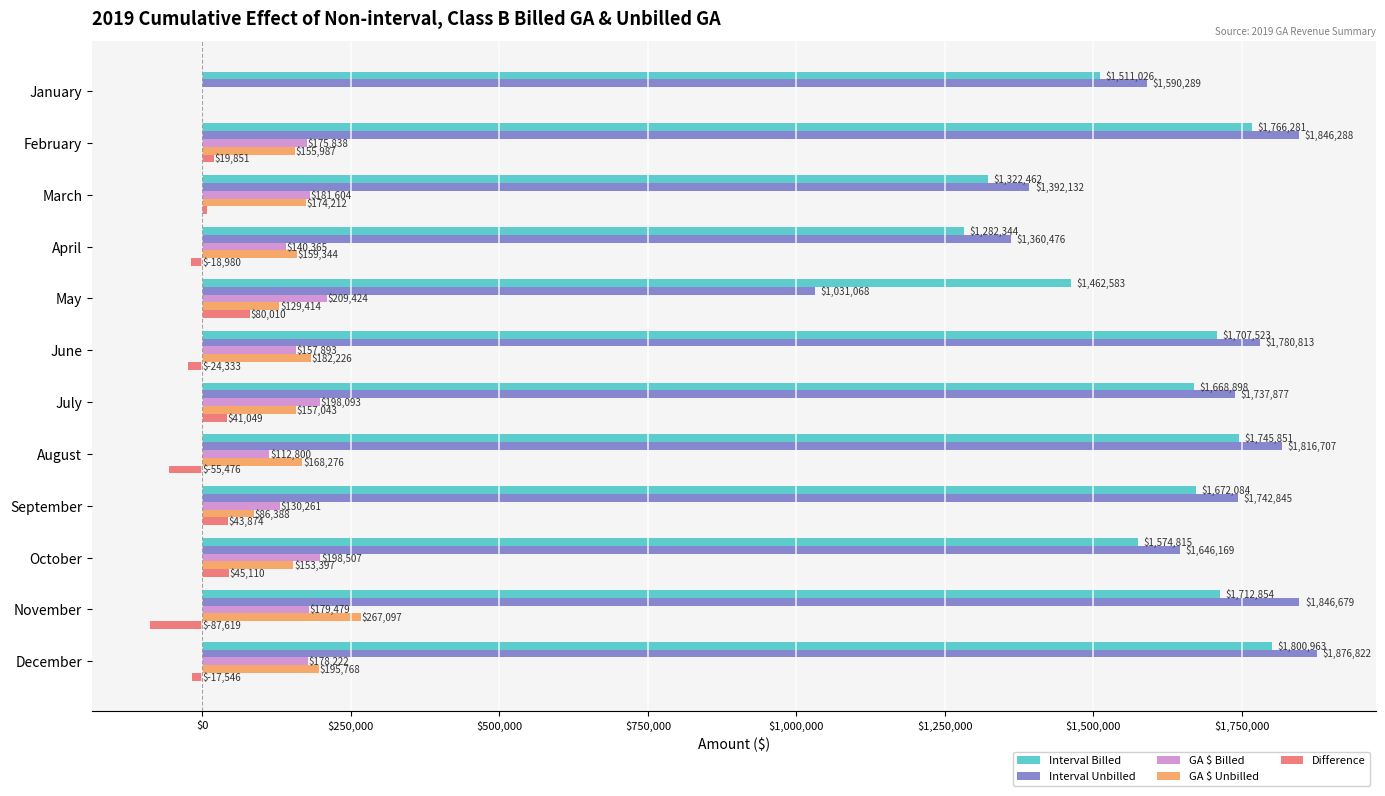

Which series has the largest range (max minus min)?

Interval Unbilled